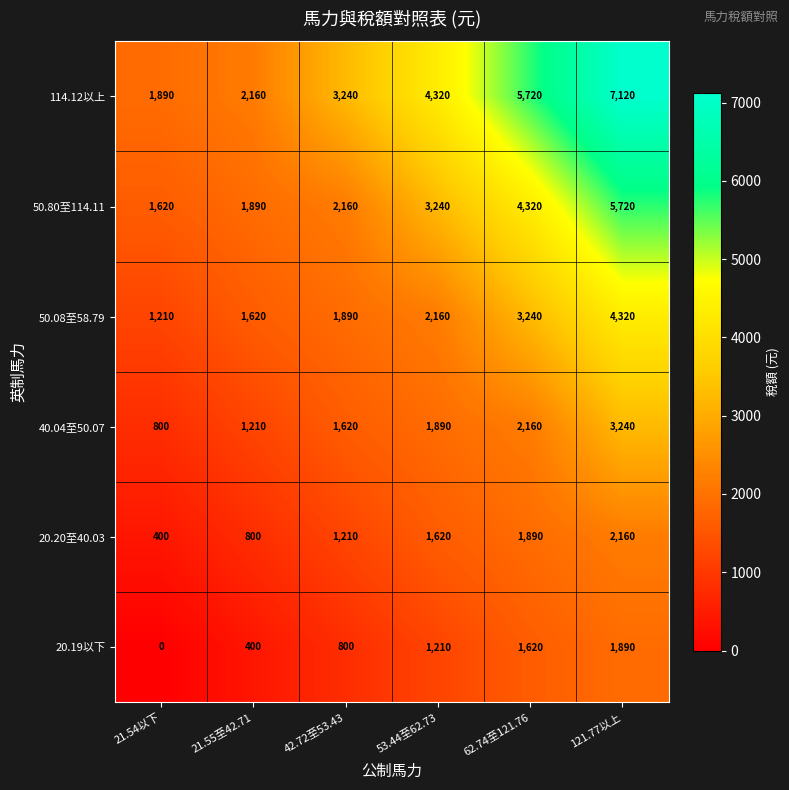

Which series changed the most between 21.54以下 and 62.74至121.76?

114.12以上